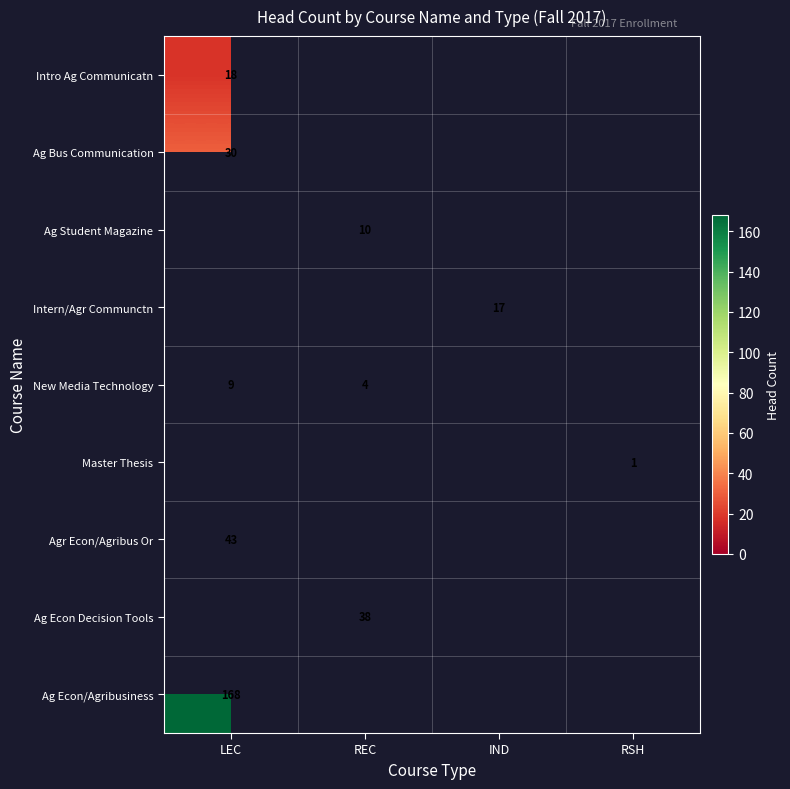

The Agr Econ/Agribus Or series shows 64 at LEC. True or false?

False